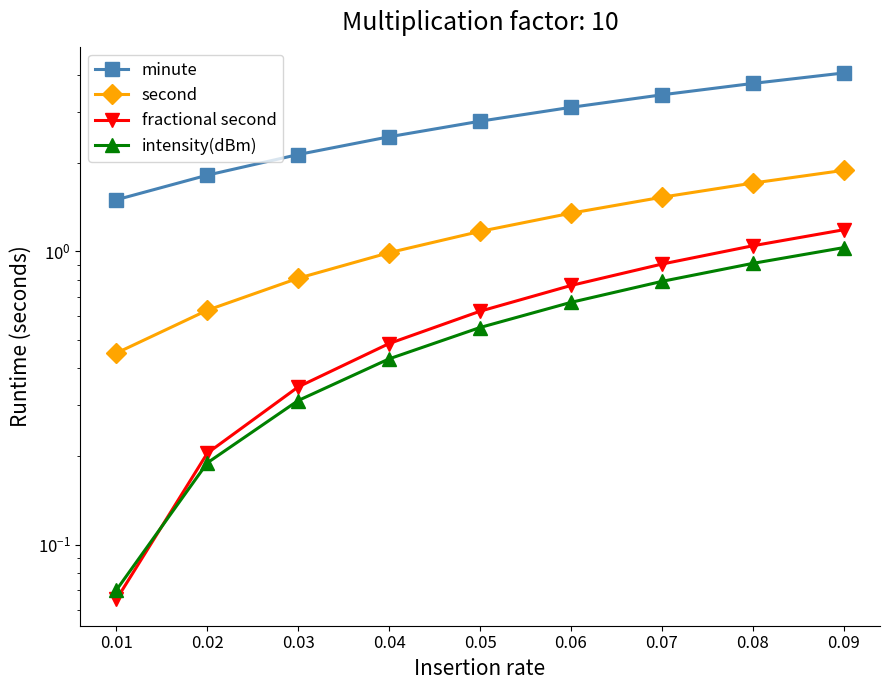

Which series has the largest range (max minus min)?

minute